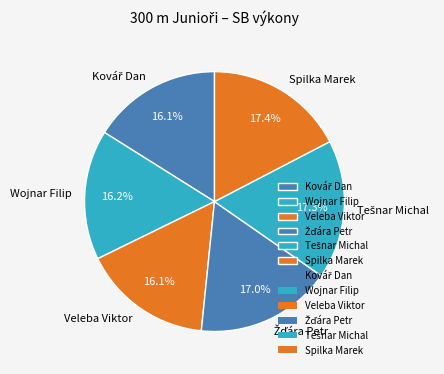

Is there any slice that represents more than half of the pie?

No